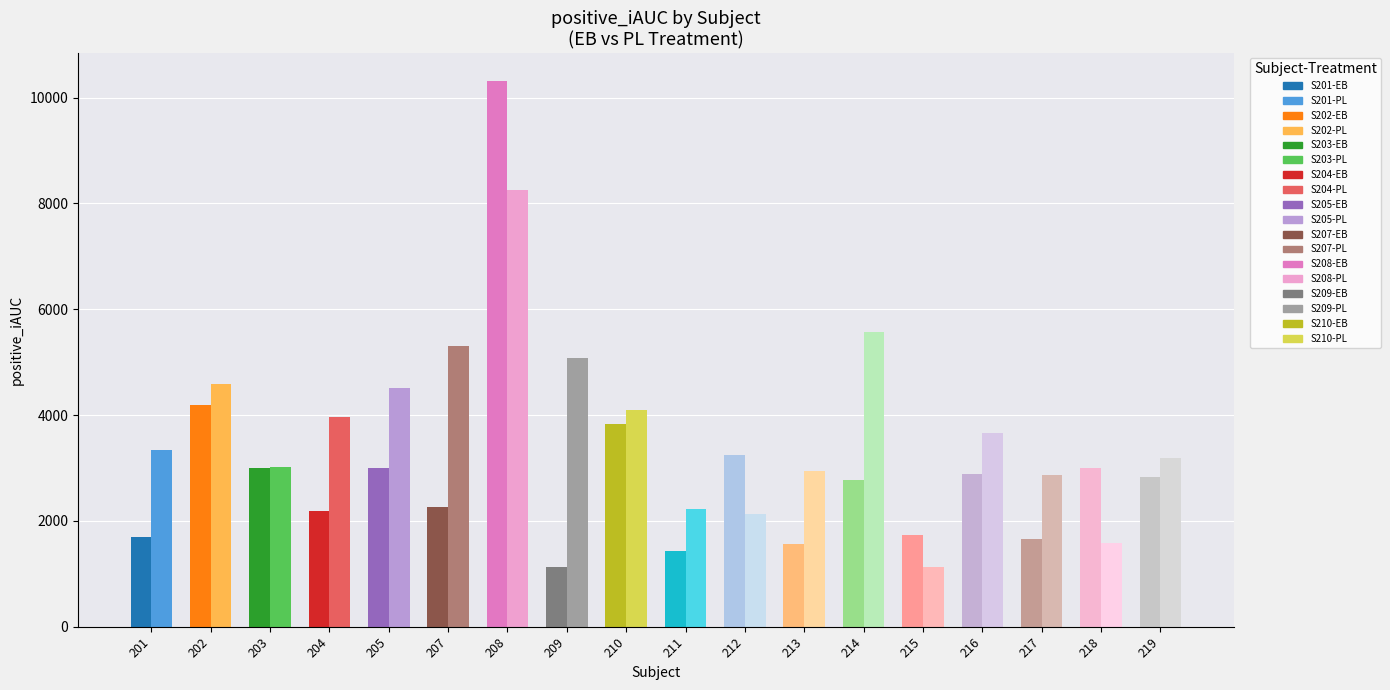

List the series in order of their overall mean, lowest first.

EB, PL